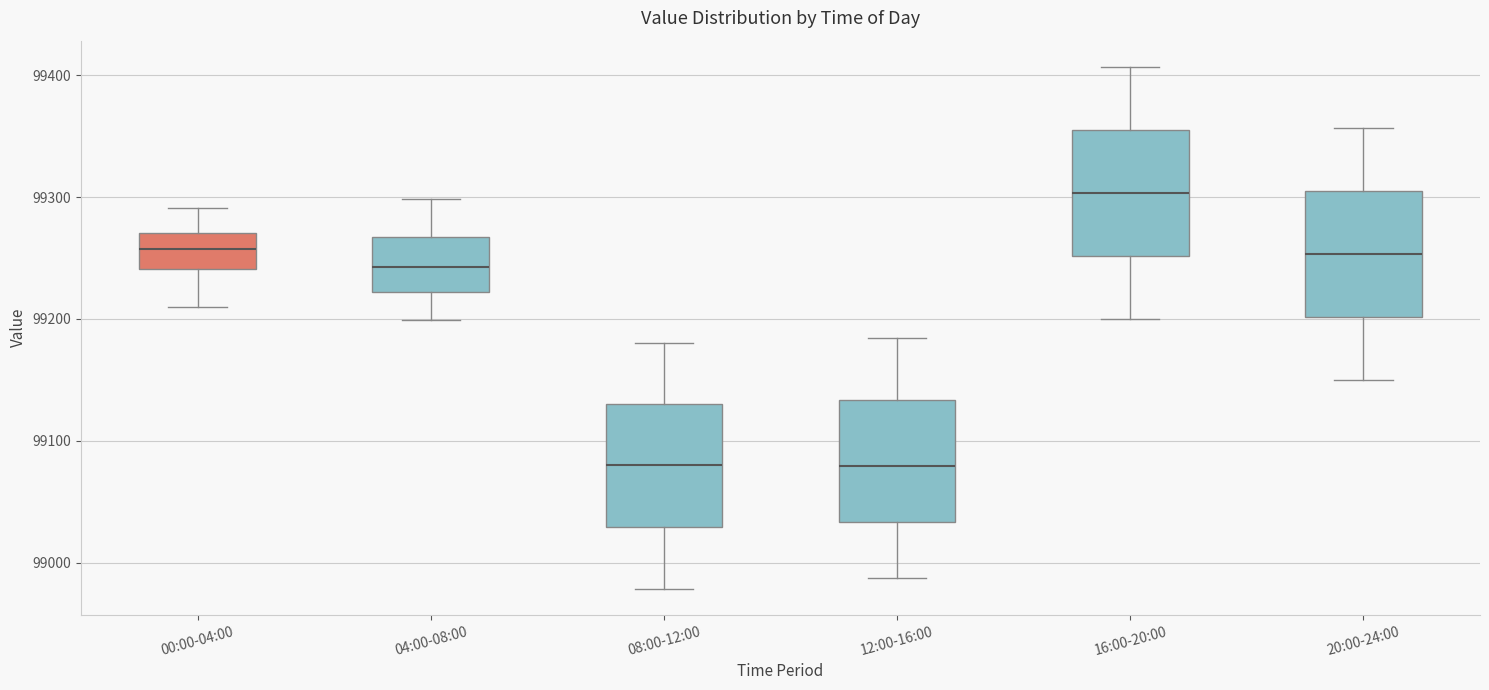

Reading left to right, transcribe this box plot: for each box, give where its median line is, the range the box spans, and where its two whiskers end, as read against the y-axis. The values are not printed on the chart, so give them approximately, as read against the axis.

00:00-04:00: median 99260, box 99240 to 99270, whiskers 99210 to 99290
04:00-08:00: median 99240, box 99220 to 99270, whiskers 99200 to 99300
08:00-12:00: median 99080, box 99030 to 99130, whiskers 98980 to 99180
12:00-16:00: median 99080, box 99030 to 99130, whiskers 98990 to 99180
16:00-20:00: median 99300, box 99250 to 99360, whiskers 99200 to 99410
20:00-24:00: median 99250, box 99200 to 99310, whiskers 99150 to 99360